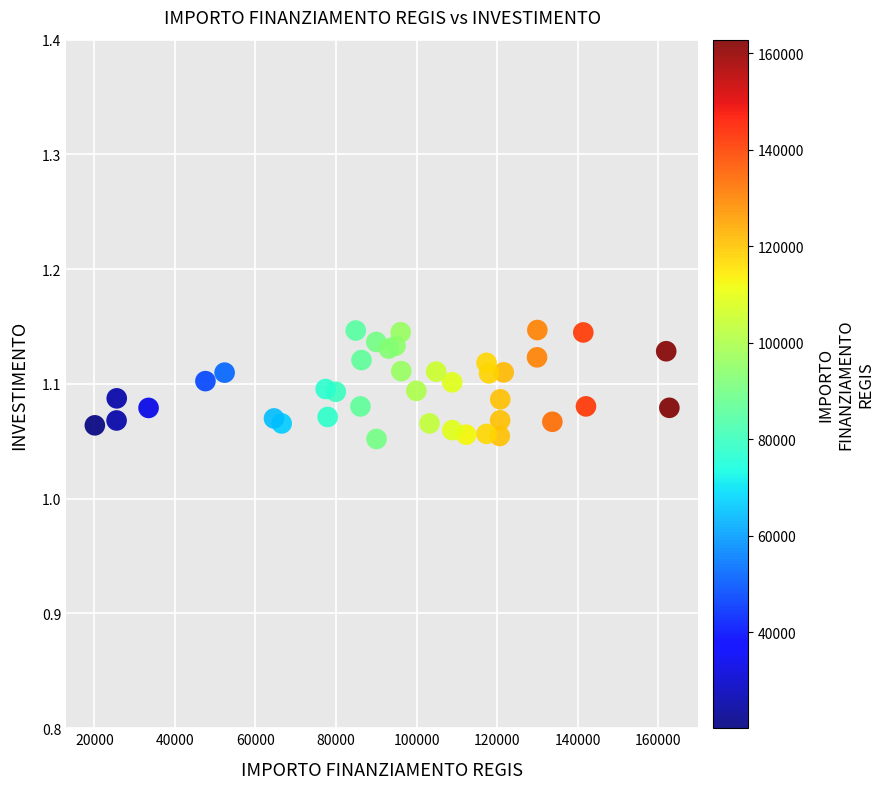

What is the range of X values (max minus min)?

142668.0